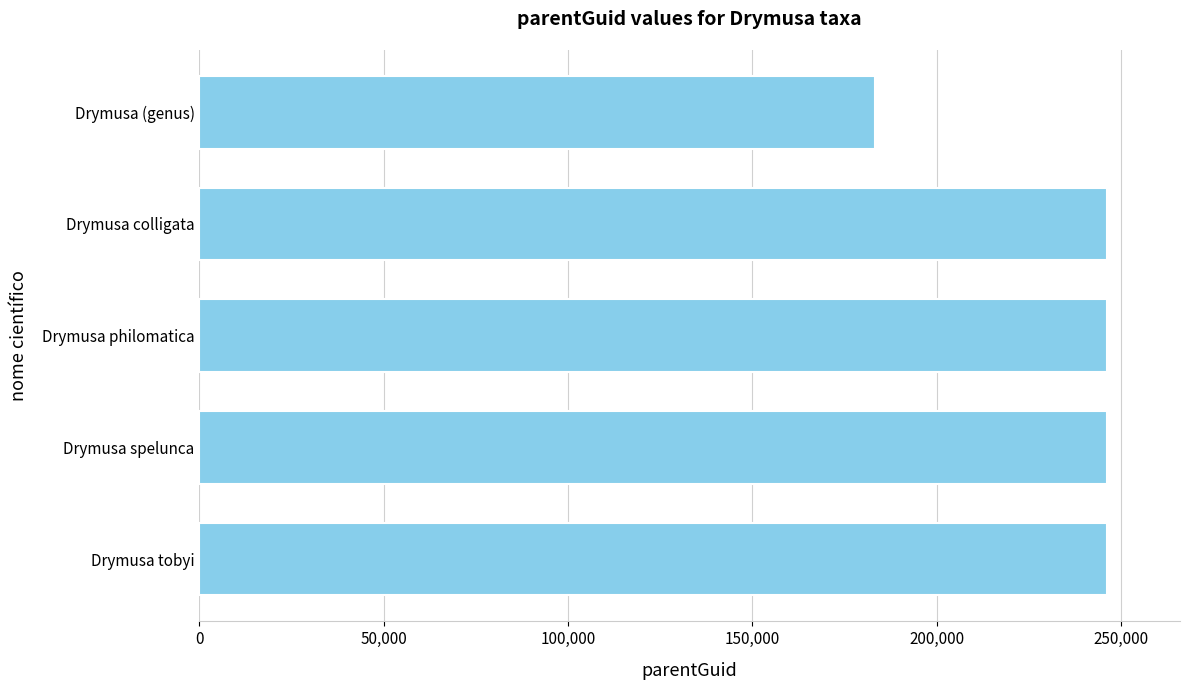

What is the sum of all values?

1168151